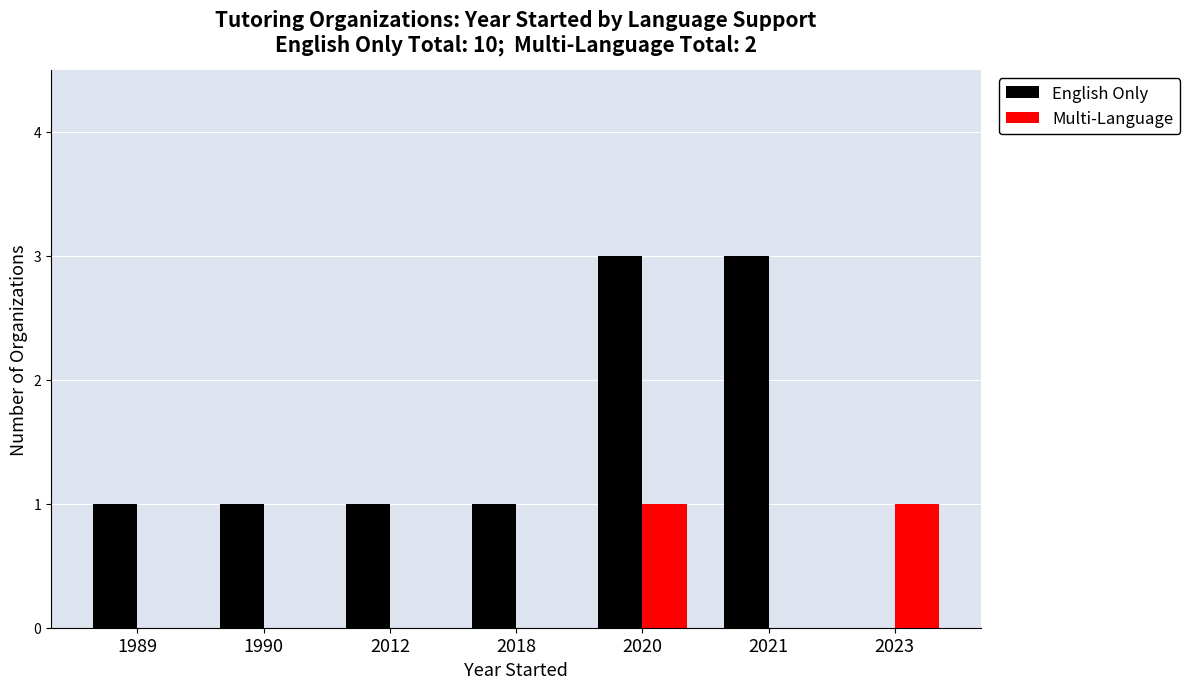

Does the chart contain stacked bars?

No